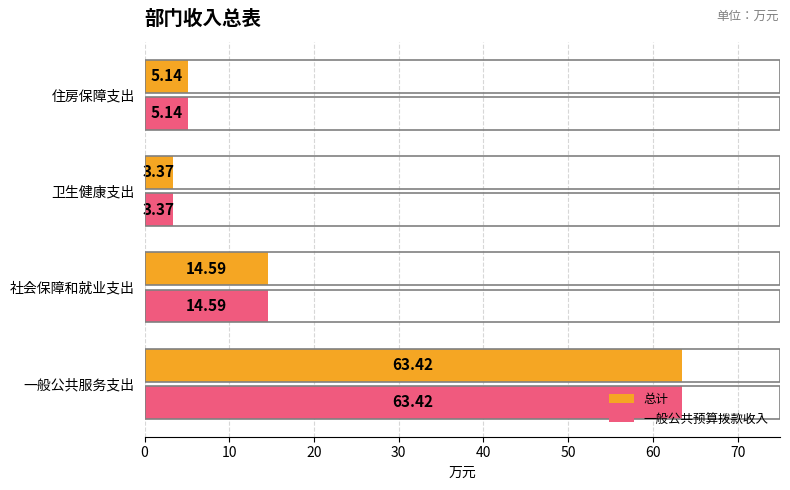

Where is 总计 nearest to the value 33?

社会保障和就业支出